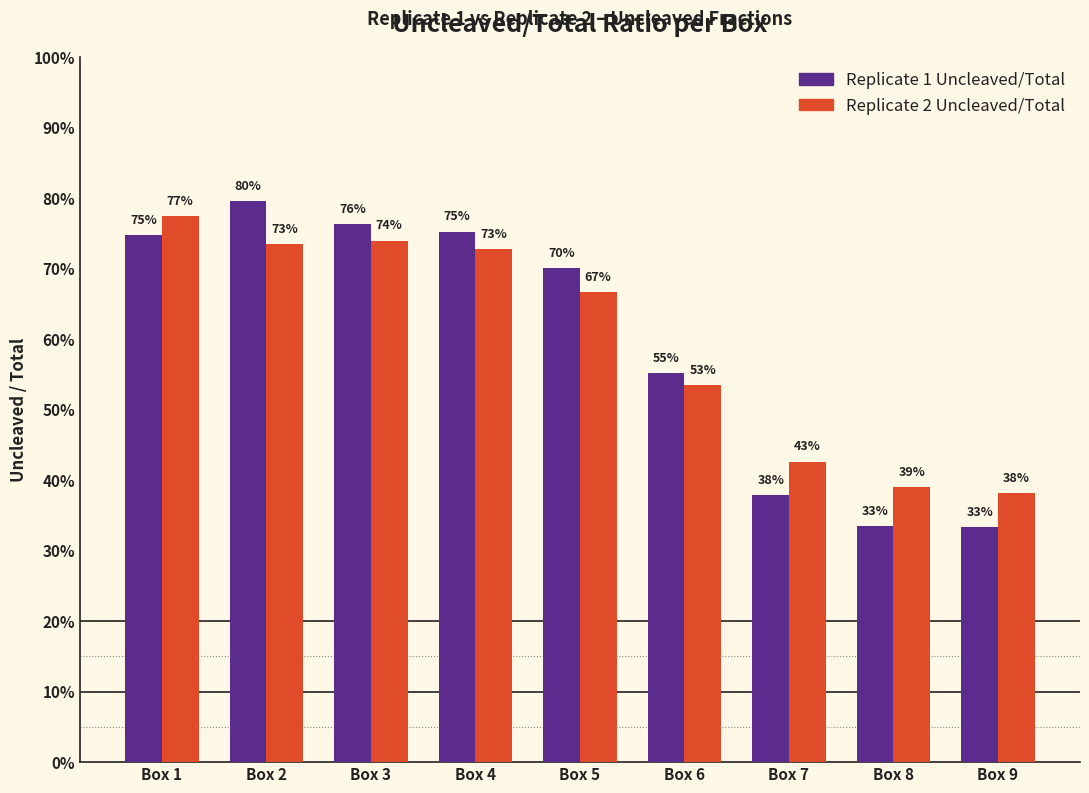

What is the average value of the Replicate 2 Uncleaved/Total series?

0.6